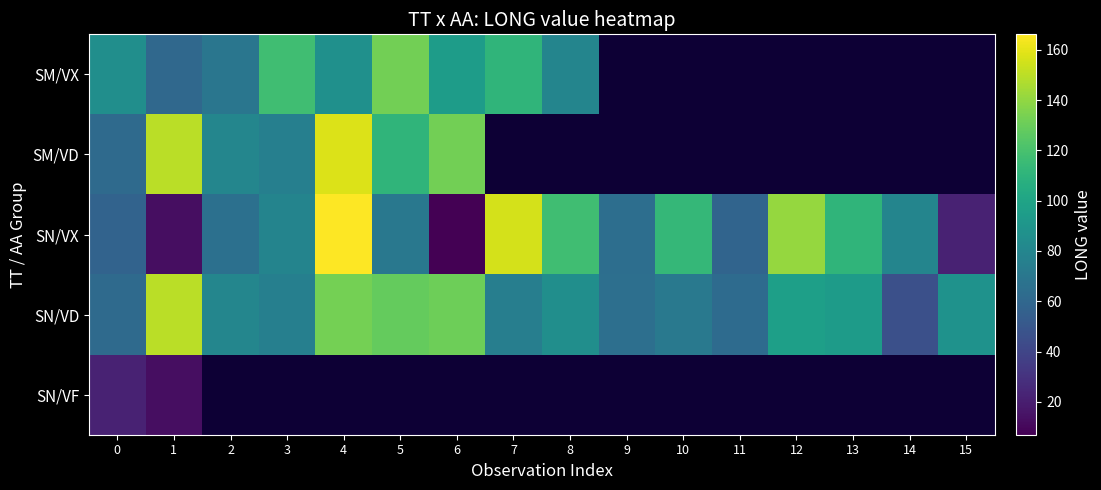

Is it true that SN/VD equals 131.1 at 6?

True